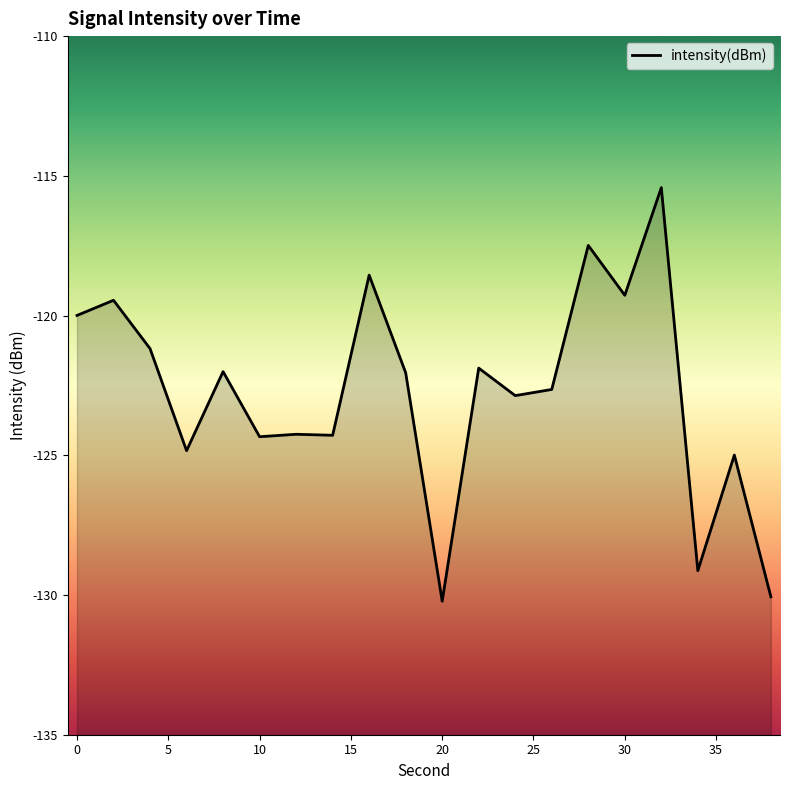

The value at 14 is -178.4. True or false?

False